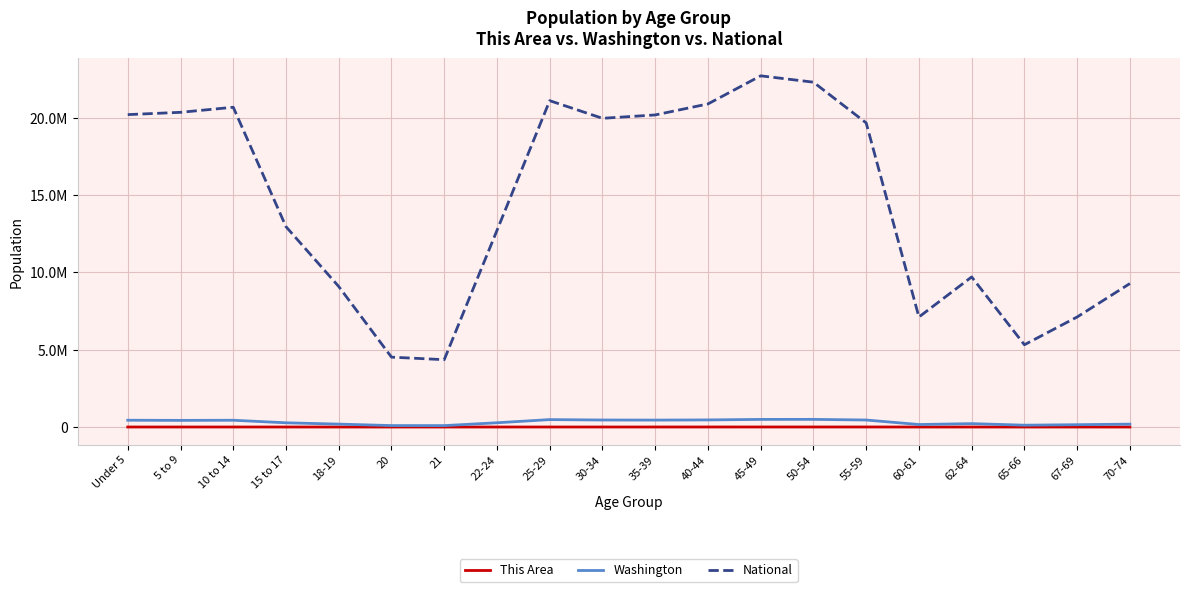

Is the value of National at 5 to 9 greater than the value of Washington at 30-34?

Yes